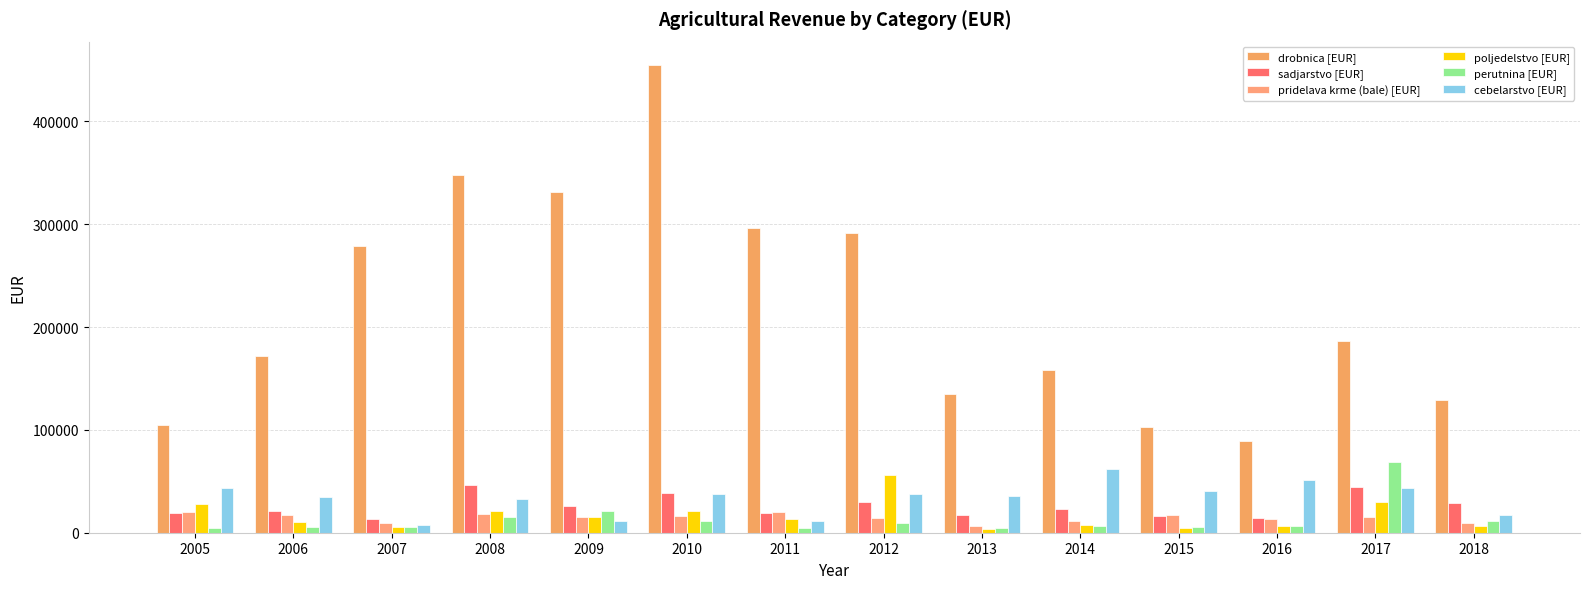

What is the sum of all perutnina [EUR] values?

178200.2